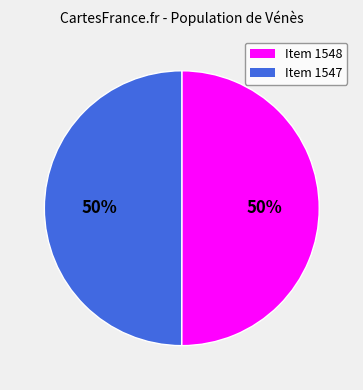

To the nearest percent, what is the combined percentage of Item 1548 and Item 1547?

100%